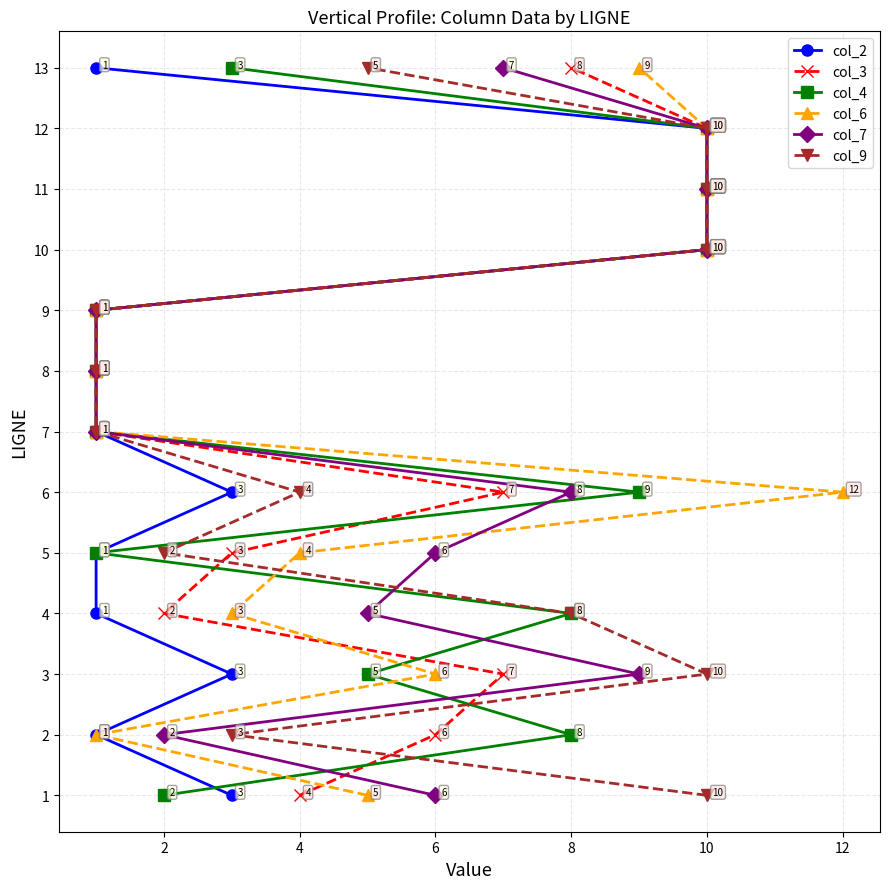

At how many categories does at least one series exceed 11?

1